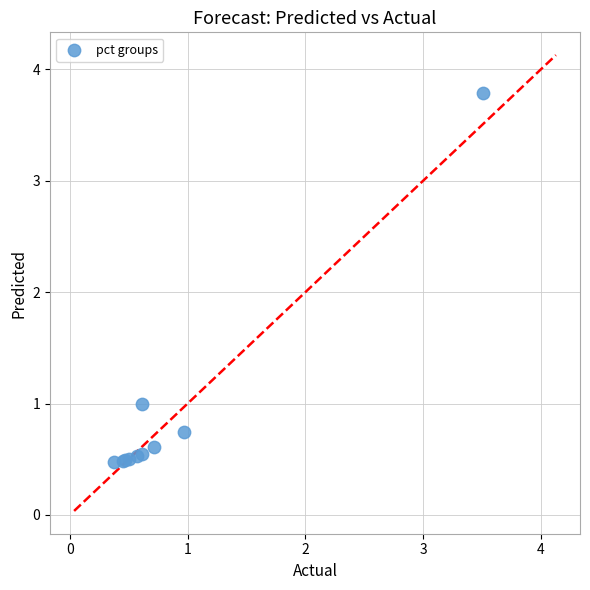

What Y value in the scatter plot is closest to 2?

1.0